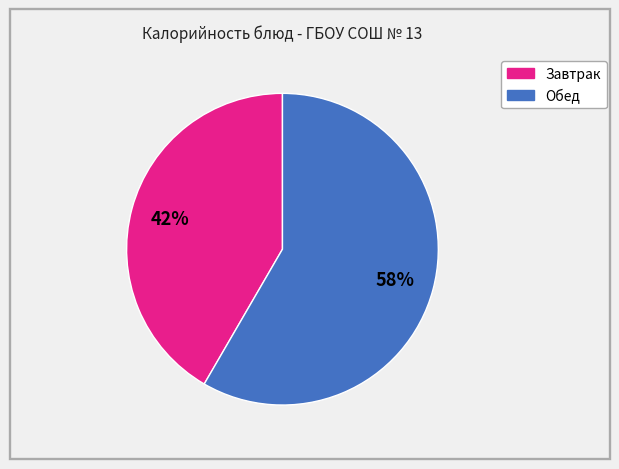

Is there any slice that represents more than half of the pie?

Yes